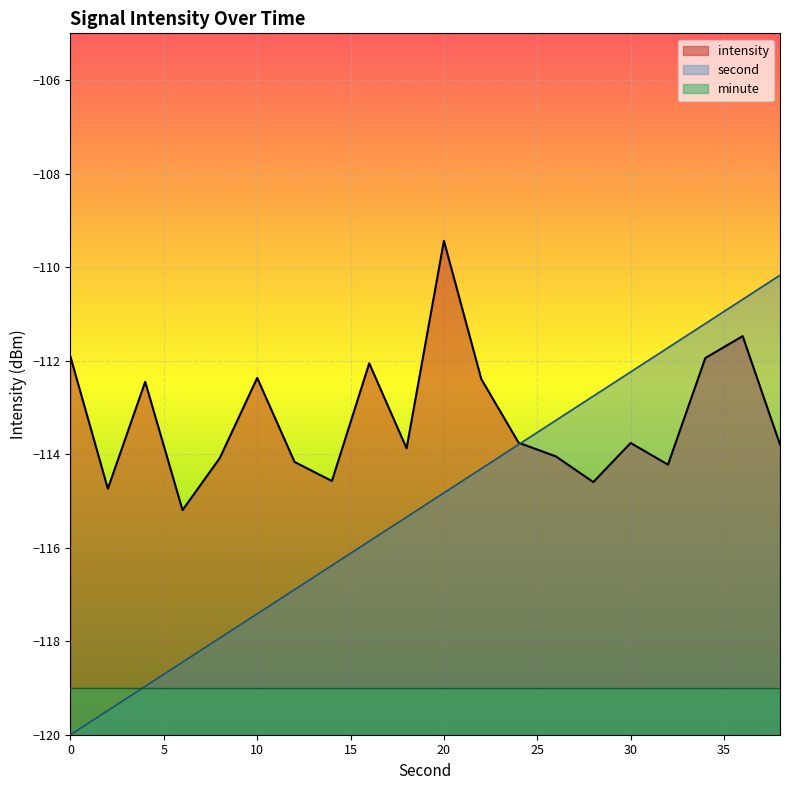

The value of intensity at 10 is -112.4. True or false?

True